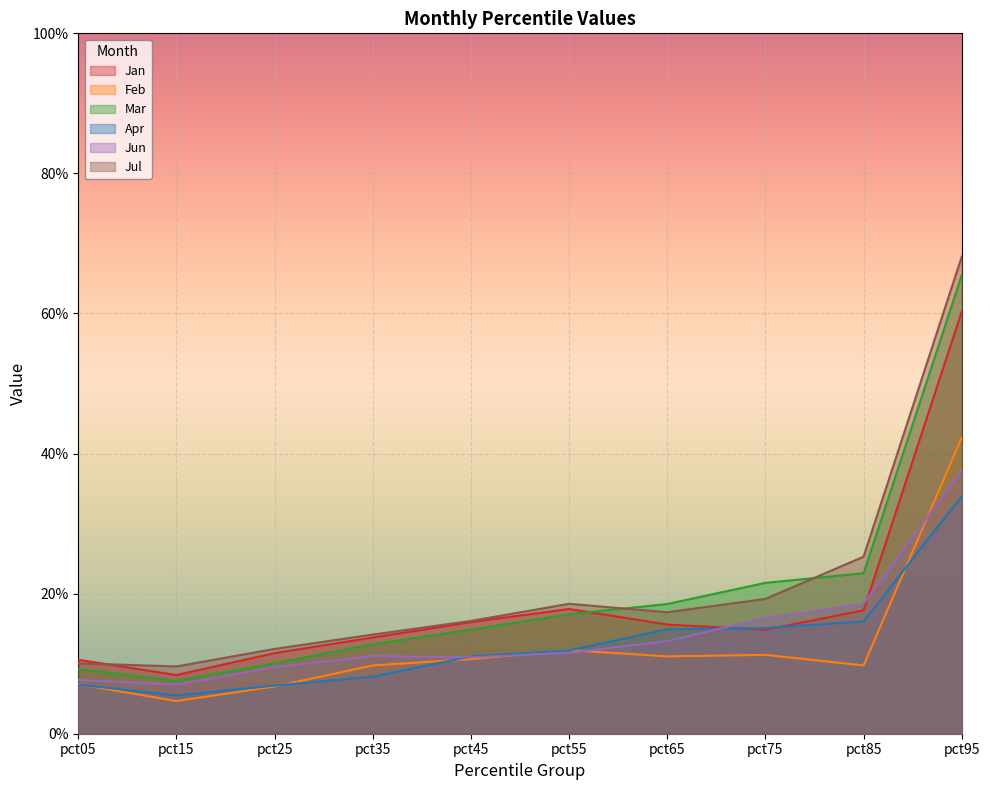

How many intersections are there between Jun and Jan?

2